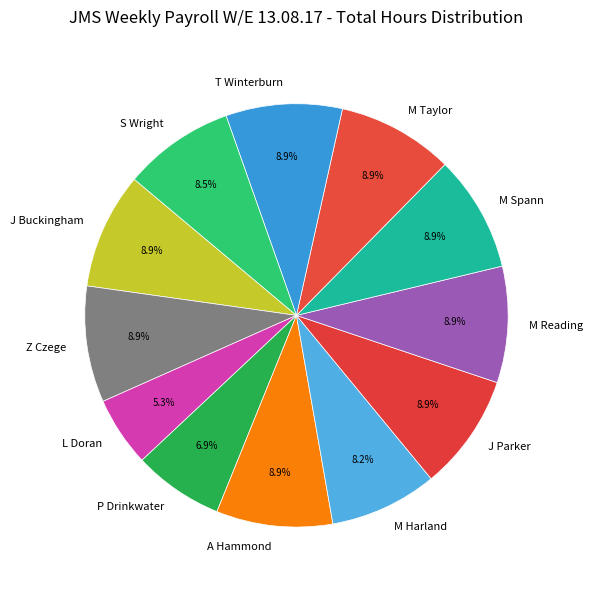

Count the number of slices in the pie.

12